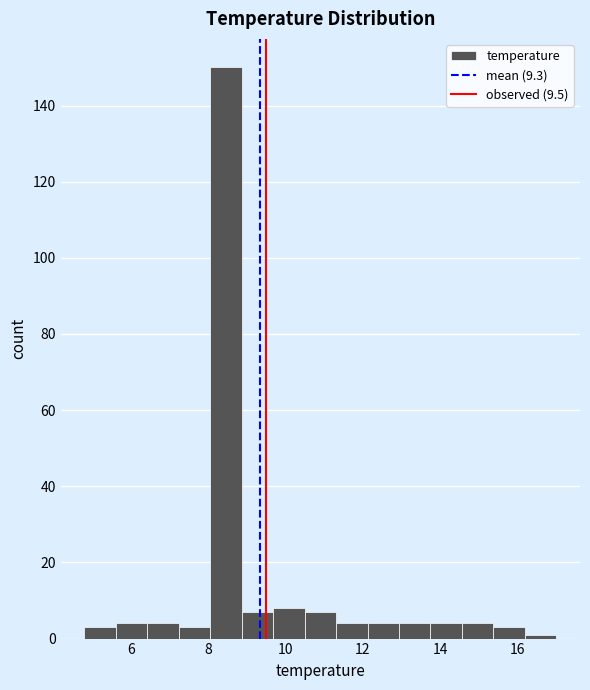

Reading left to right, transcribe this chart: for each bar, give the range it covers on the x-axis and its height. Neither the bar edges nor the heights are printed on the chart, so give them approximately, as read against the axes.

4.8 to 5.6: 4
5.6 to 6.4: 4
6.4 to 7.2: 4
7.2 to 8.0: 4
8.0 to 8.8: 150
8.8 to 9.6: 8
9.6 to 10.4: 8
10.4 to 11.4: 8
11.4 to 12.2: 4
12.2 to 13.0: 4
13.0 to 13.8: 4
13.8 to 14.6: 4
14.6 to 15.4: 4
15.4 to 16.2: 4
16.2 to 17.0: under 2